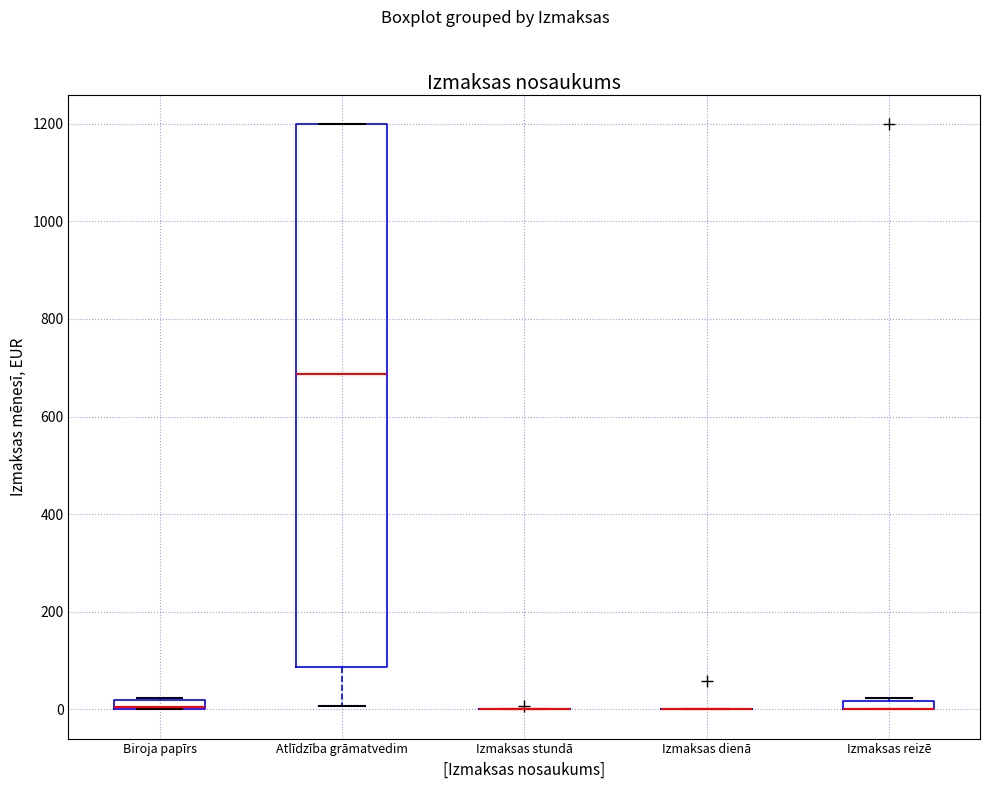

Comparing the boxes themselves (not the whiskers), which one is the tallest?

Atlīdzība grāmatvedim